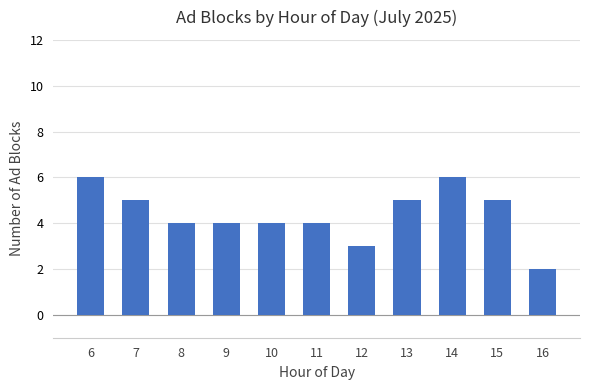

The chart shows a value of 5 at 12. True or false?

False